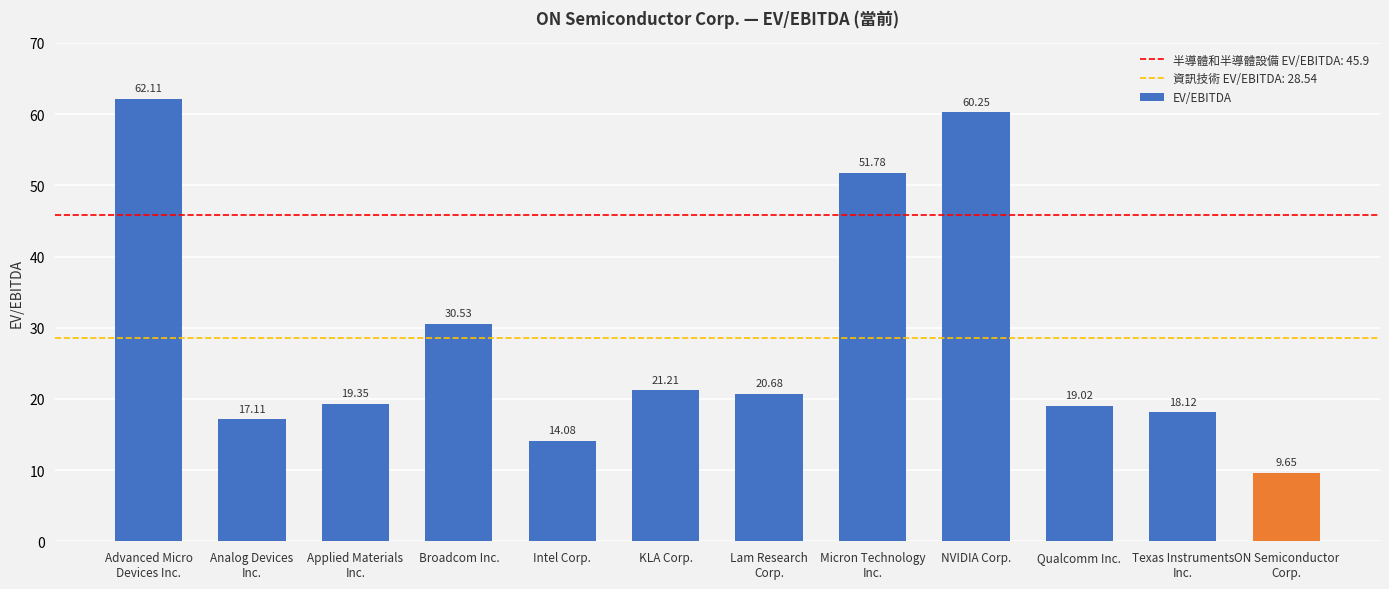

What is the difference between the values at Micron Technology
Inc. and Advanced Micro
Devices Inc.?

10.3